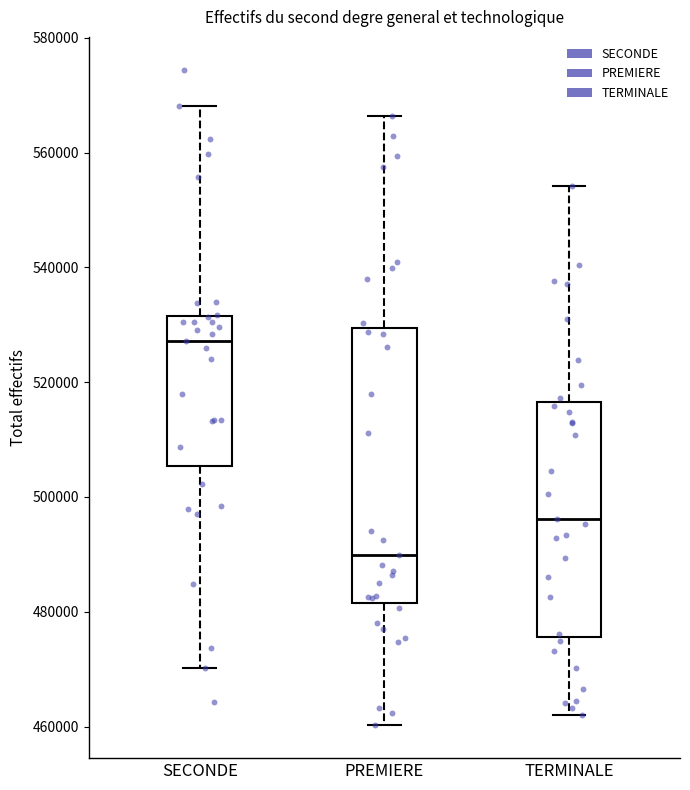

Comparing the boxes themselves (not the whiskers), which one is the tallest?

PREMIERE